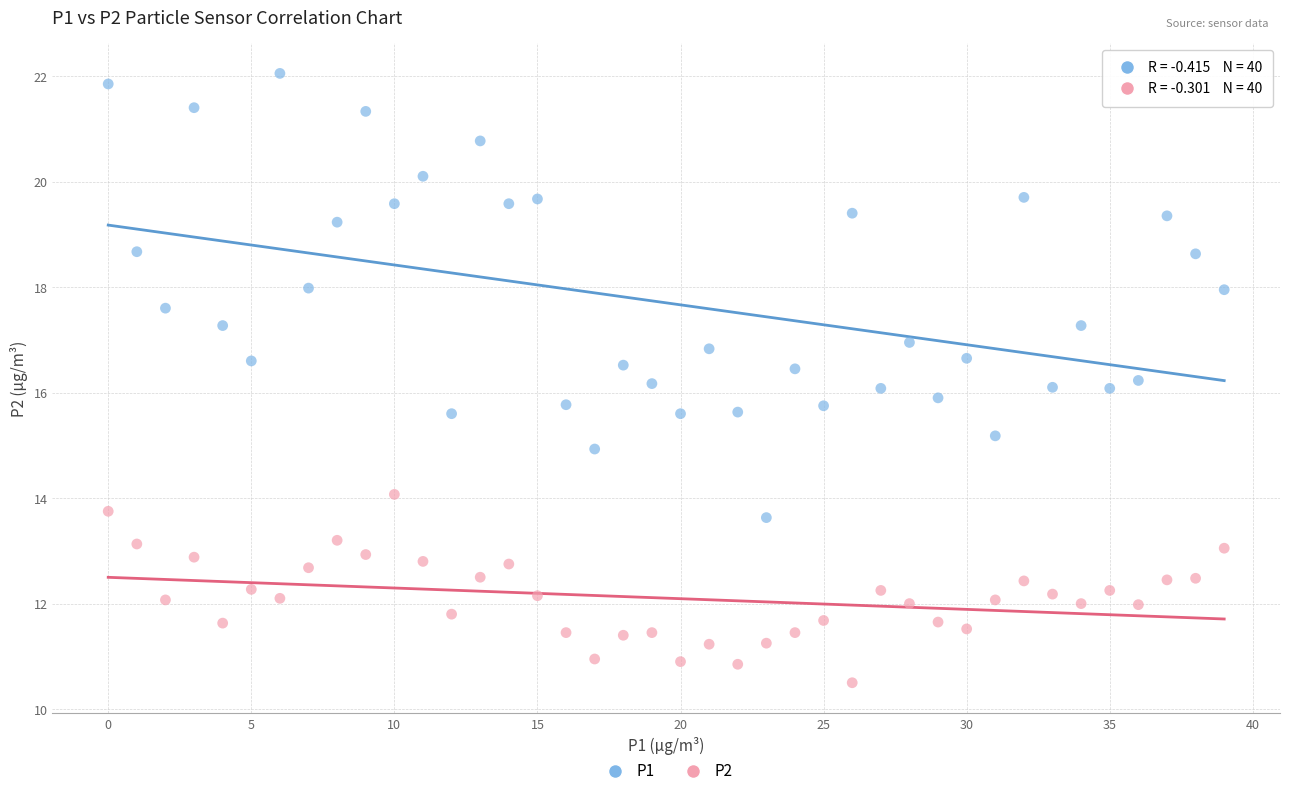

Which series has the largest Y range (max minus min)?

P1